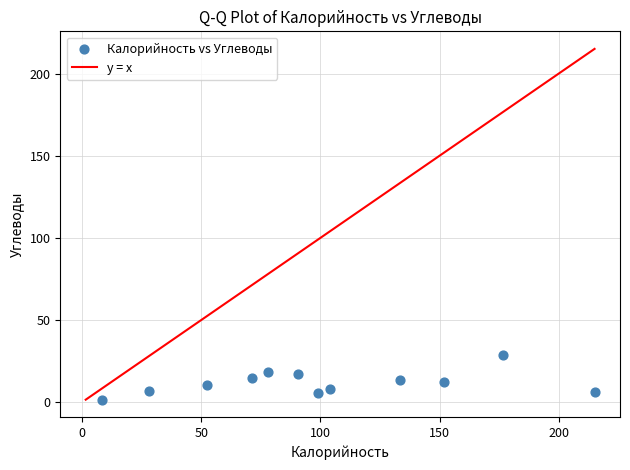

What is the range of Y values (max minus min)?

27.0